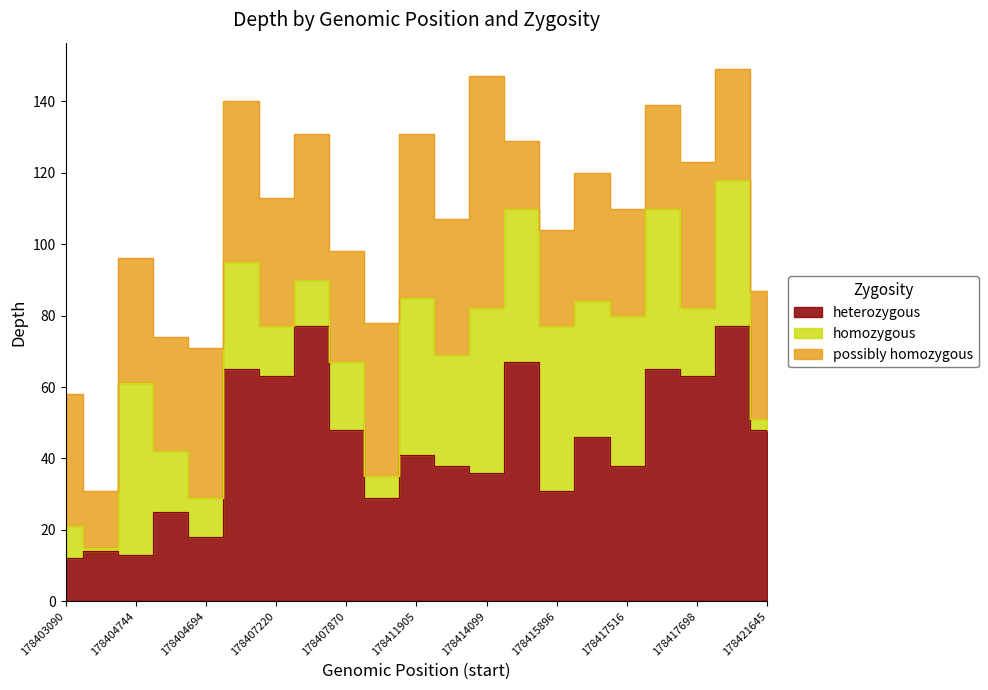

Rank the series at 178404694 from highest to lowest value.

possibly homozygous, heterozygous, homozygous